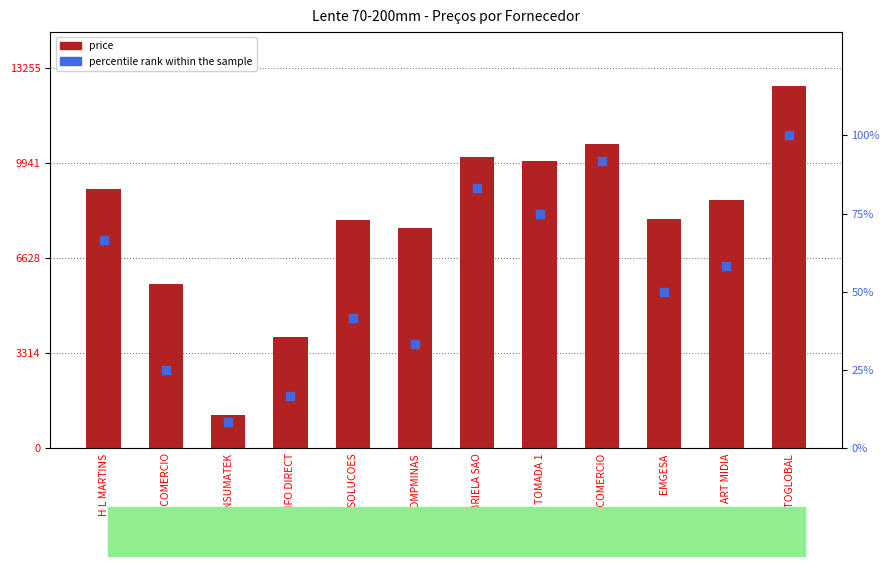

Which series reaches the maximum Y coordinate?

price